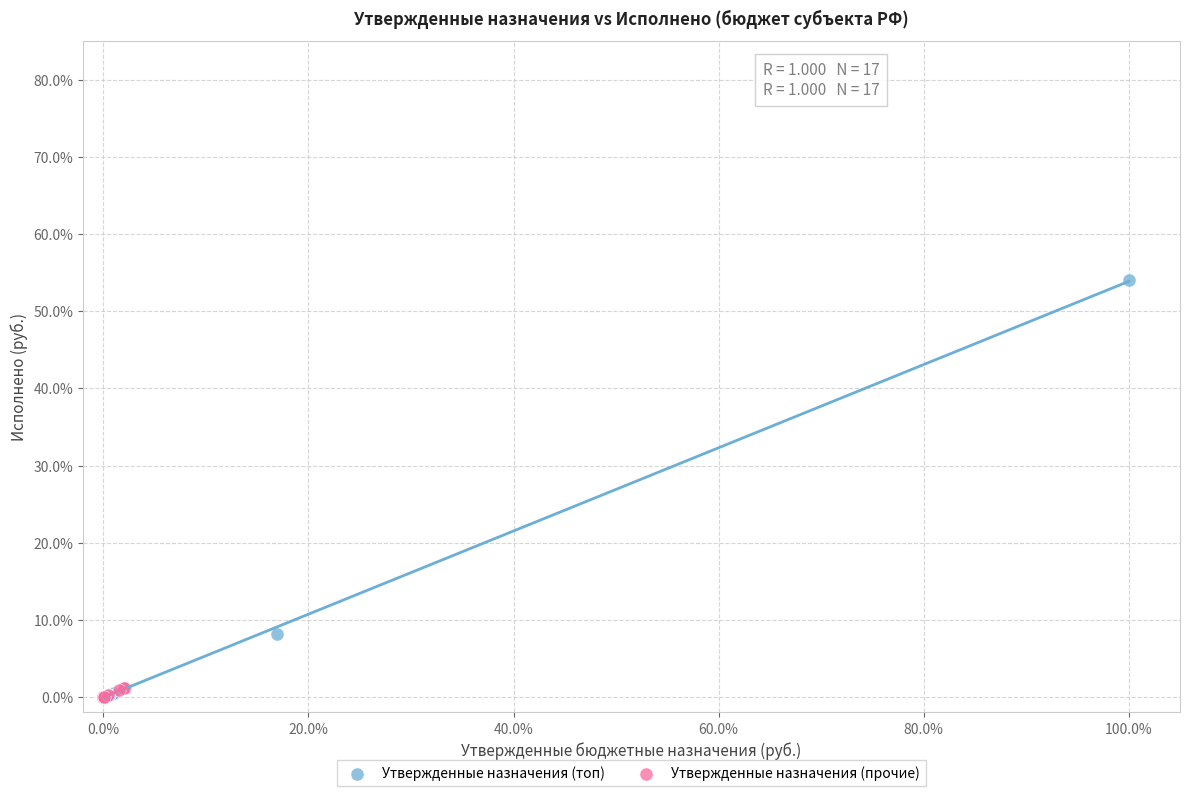

What are all the series names shown in the legend?

Утвержденные назначения (топ), Утвержденные назначения (прочие)